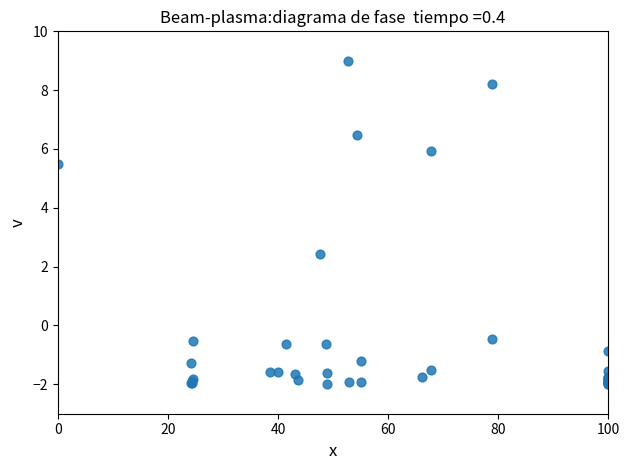

What Y value in the scatter plot is closest to 3?

2.4